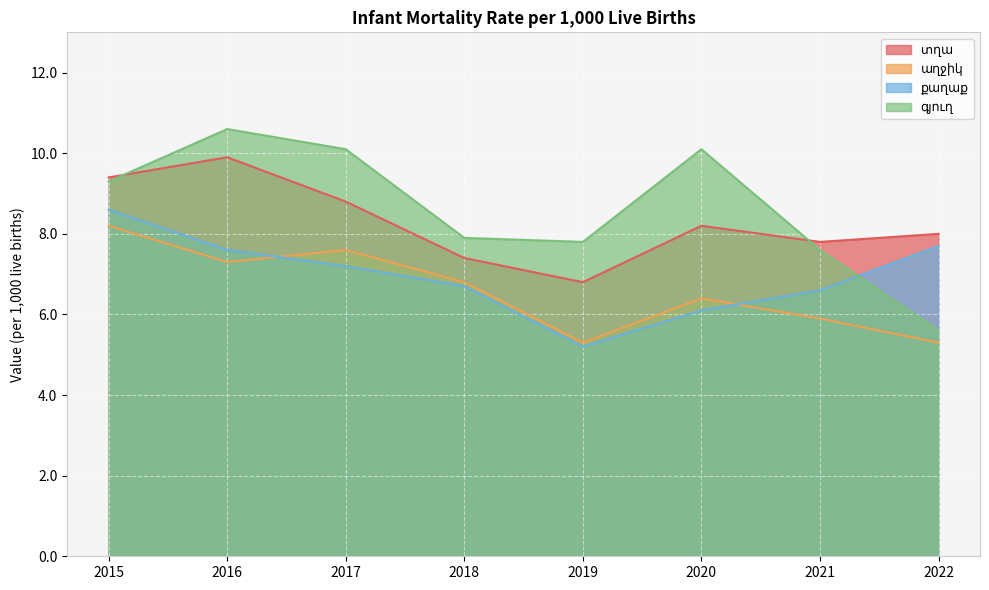

What is the difference between the highest and lowest values at 2020?

4.0